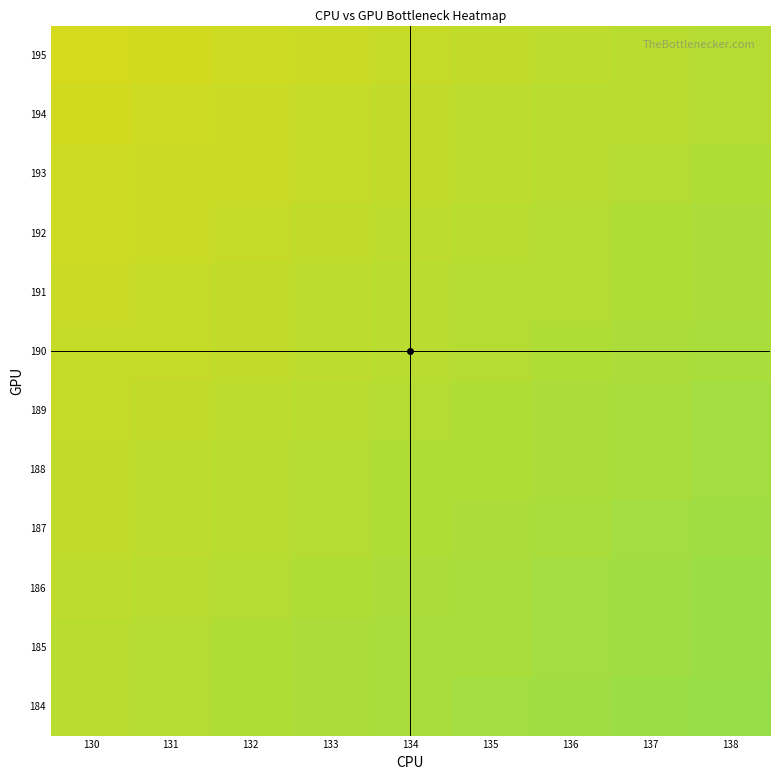

Reading left to right, extract all data points from this chart.

184: 130=0.6	131=0.6	132=0.6	133=0.6	134=0.6	135=0.6	136=0.6	137=0.6	138=0.6
185: 130=0.6	131=0.6	132=0.6	133=0.6	134=0.6	135=0.6	136=0.6	137=0.6	138=0.6
186: 130=0.6	131=0.6	132=0.6	133=0.6	134=0.6	135=0.6	136=0.6	137=0.6	138=0.6
187: 130=0.6	131=0.6	132=0.6	133=0.6	134=0.6	135=0.6	136=0.6	137=0.6	138=0.6
188: 130=0.6	131=0.6	132=0.6	133=0.6	134=0.6	135=0.6	136=0.6	137=0.6	138=0.6
189: 130=0.6	131=0.6	132=0.6	133=0.6	134=0.6	135=0.6	136=0.6	137=0.6	138=0.6
190: 130=0.6	131=0.6	132=0.6	133=0.6	134=0.6	135=0.6	136=0.6	137=0.6	138=0.6
191: 130=0.6	131=0.6	132=0.6	133=0.6	134=0.6	135=0.6	136=0.6	137=0.6	138=0.6
192: 130=0.6	131=0.6	132=0.6	133=0.6	134=0.6	135=0.6	136=0.6	137=0.6	138=0.6
193: 130=0.6	131=0.6	132=0.6	133=0.6	134=0.6	135=0.6	136=0.6	137=0.6	138=0.6
194: 130=0.6	131=0.6	132=0.6	133=0.6	134=0.6	135=0.6	136=0.6	137=0.6	138=0.6
195: 130=0.6	131=0.6	132=0.6	133=0.6	134=0.6	135=0.6	136=0.6	137=0.6	138=0.6